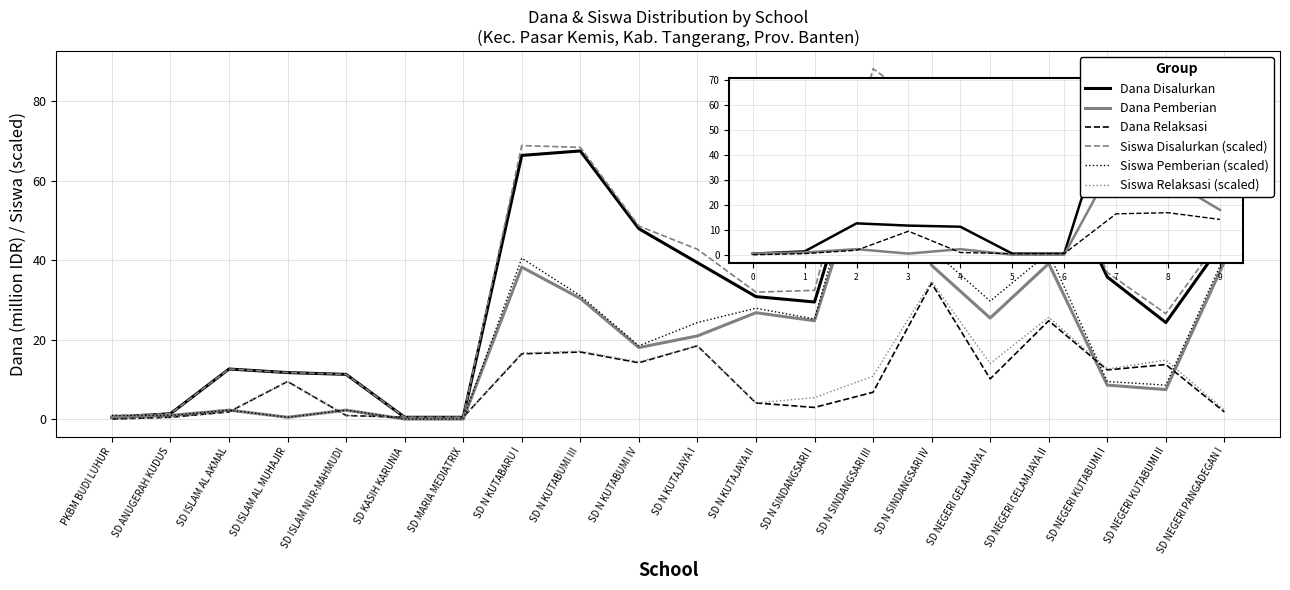

The Dana Relaksasi series shows 1.8 at SD NEGERI PANGADEGAN I. True or false?

True